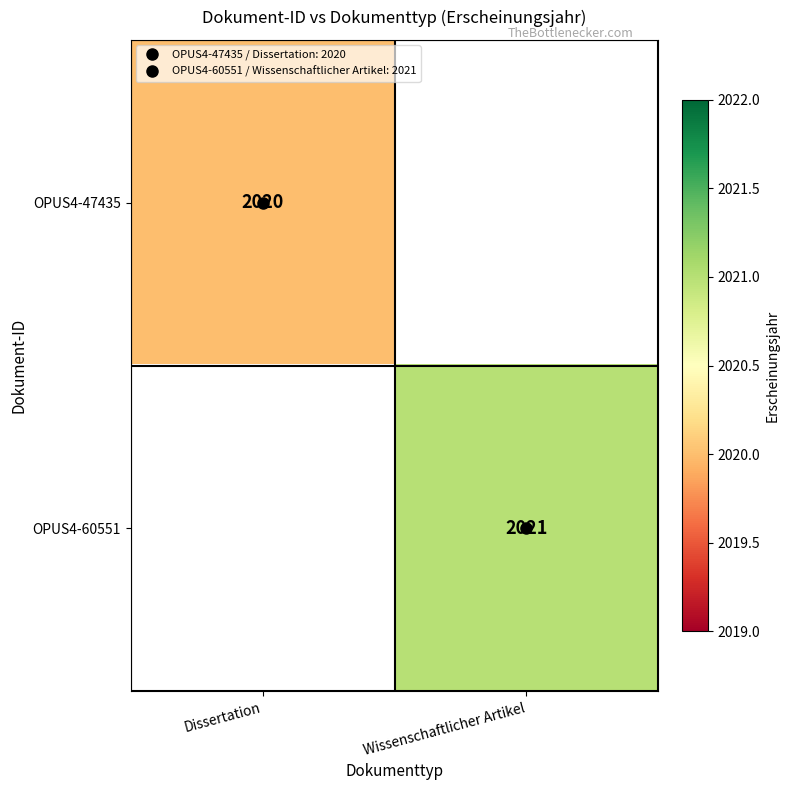

At how many categories does at least one series exceed 2020?

1